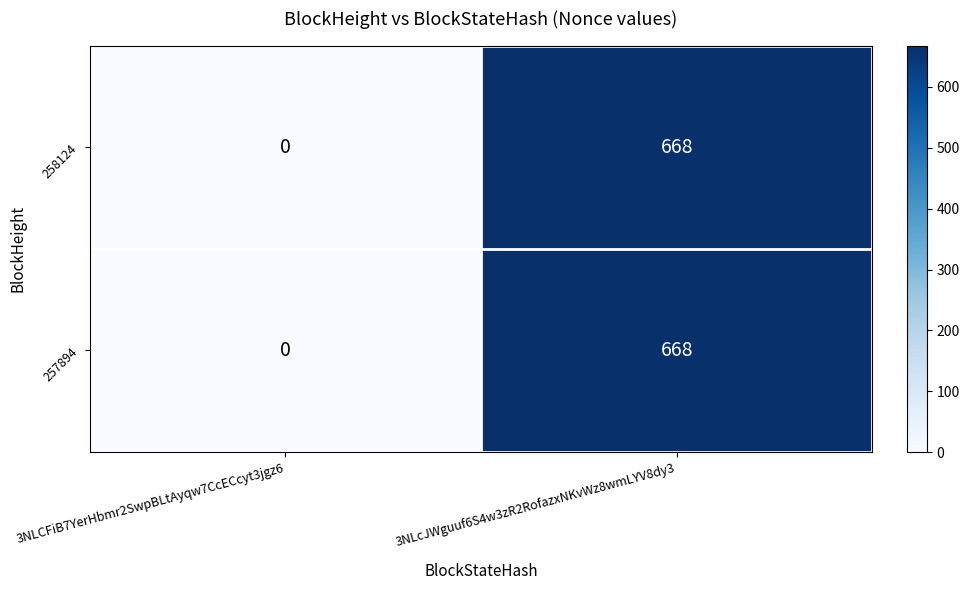

At how many categories does at least one series exceed 420?

1